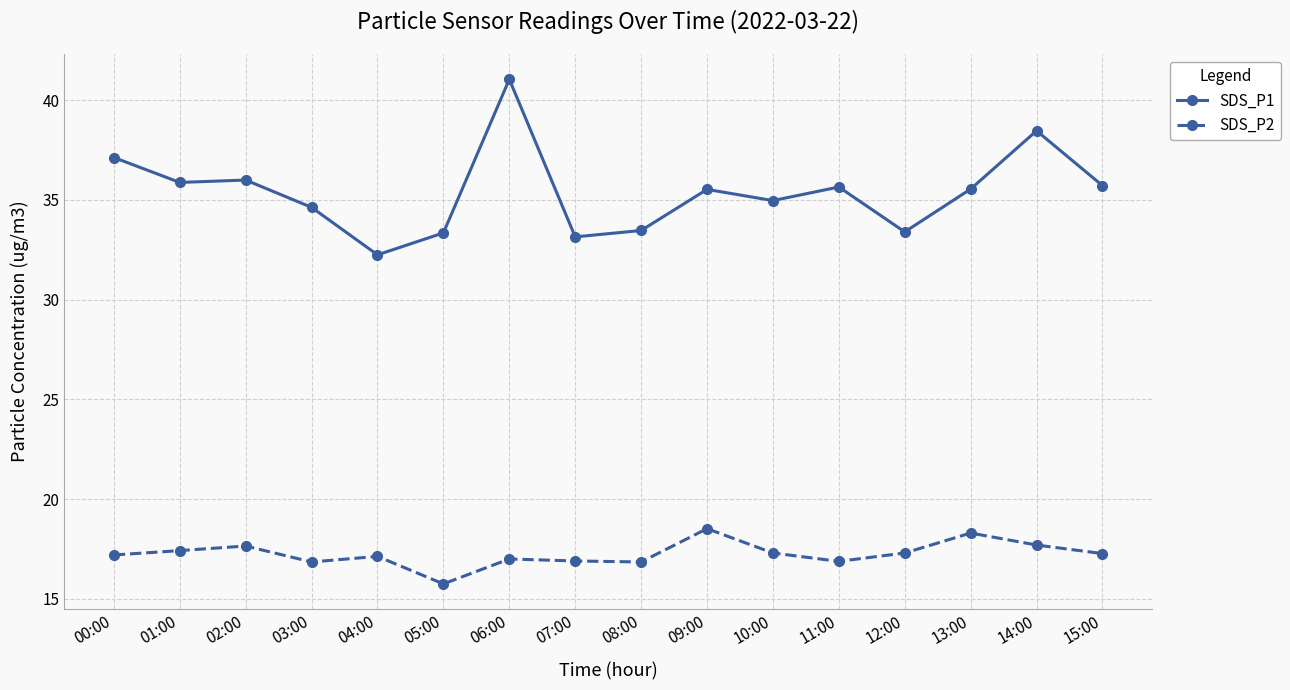

The SDS_P1 series shows 38.5 at 14:00. True or false?

True